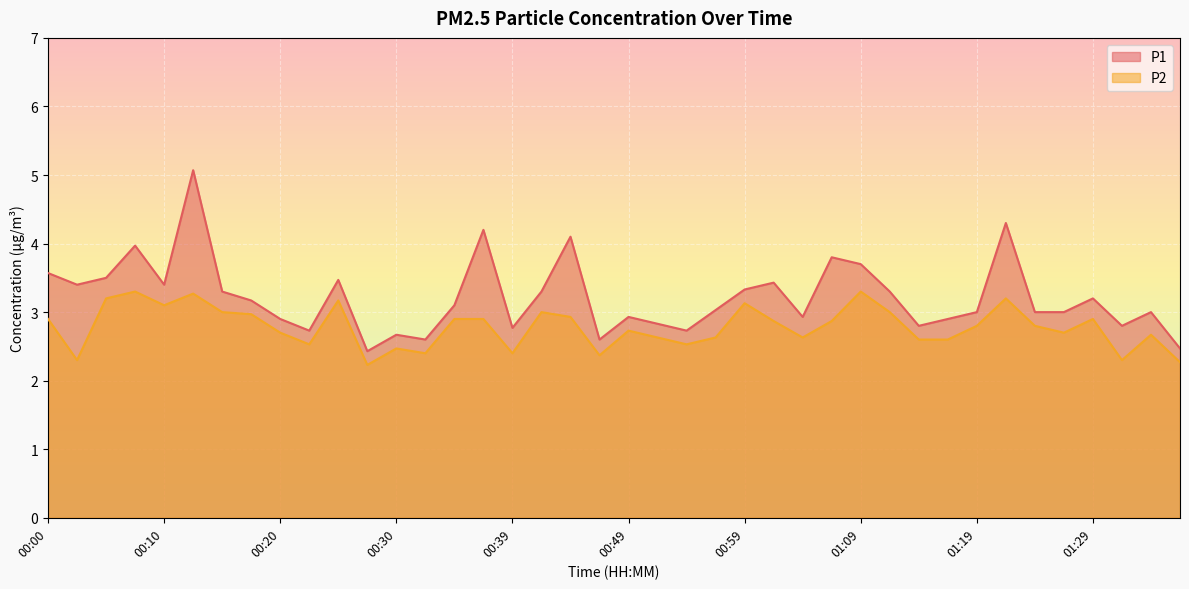

What is the difference between the P1 values at 00:00 and 00:37?

0.6